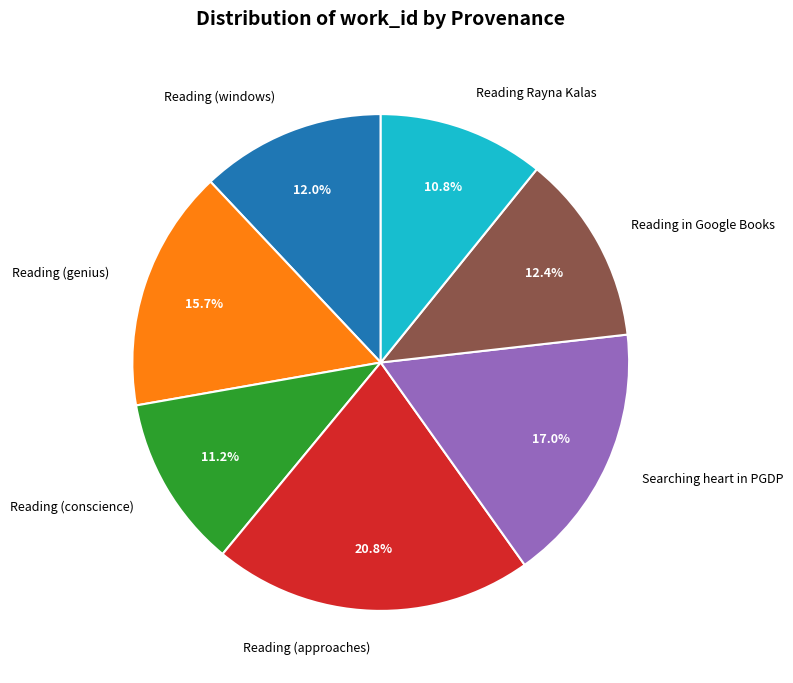

To the nearest percent, what is the average slice percentage?

14%